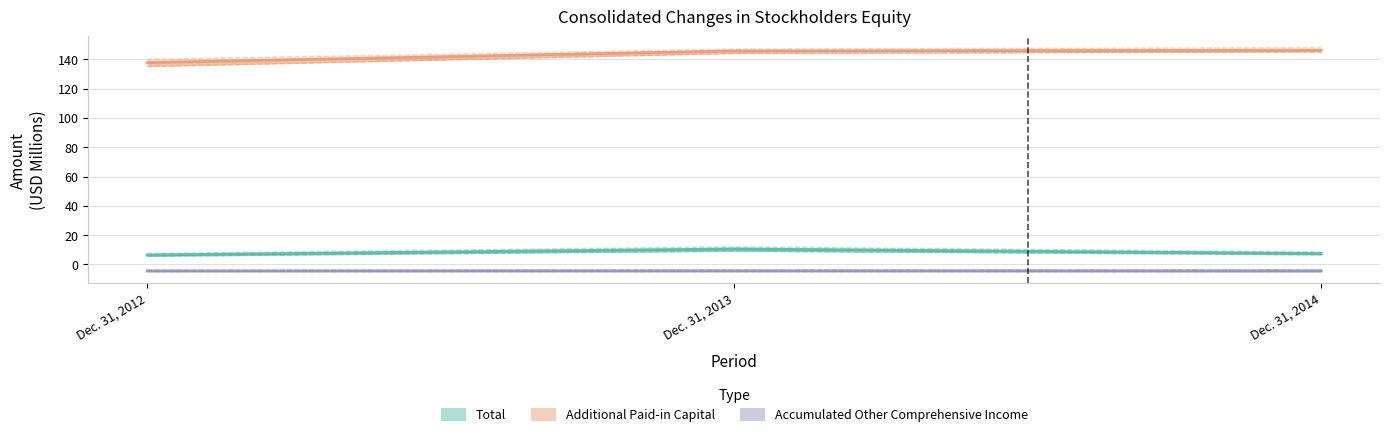

Read the Accumulated Other Comprehensive Income value at Dec. 31, 2012.

-4.4